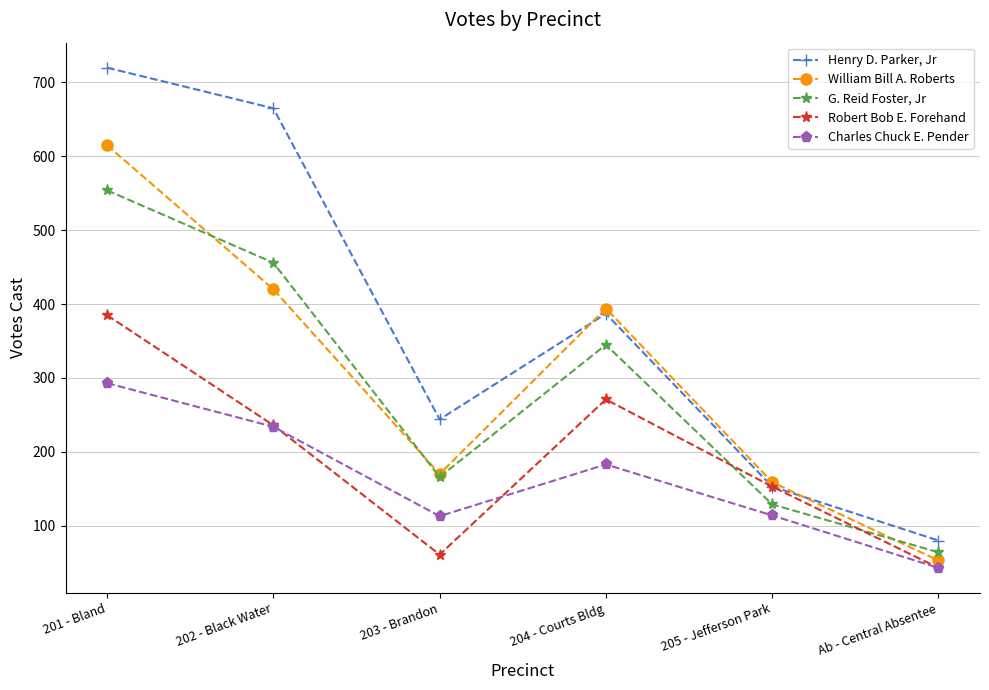

What is the value of the William Bill A. Roberts point at the 1st from the left?

615